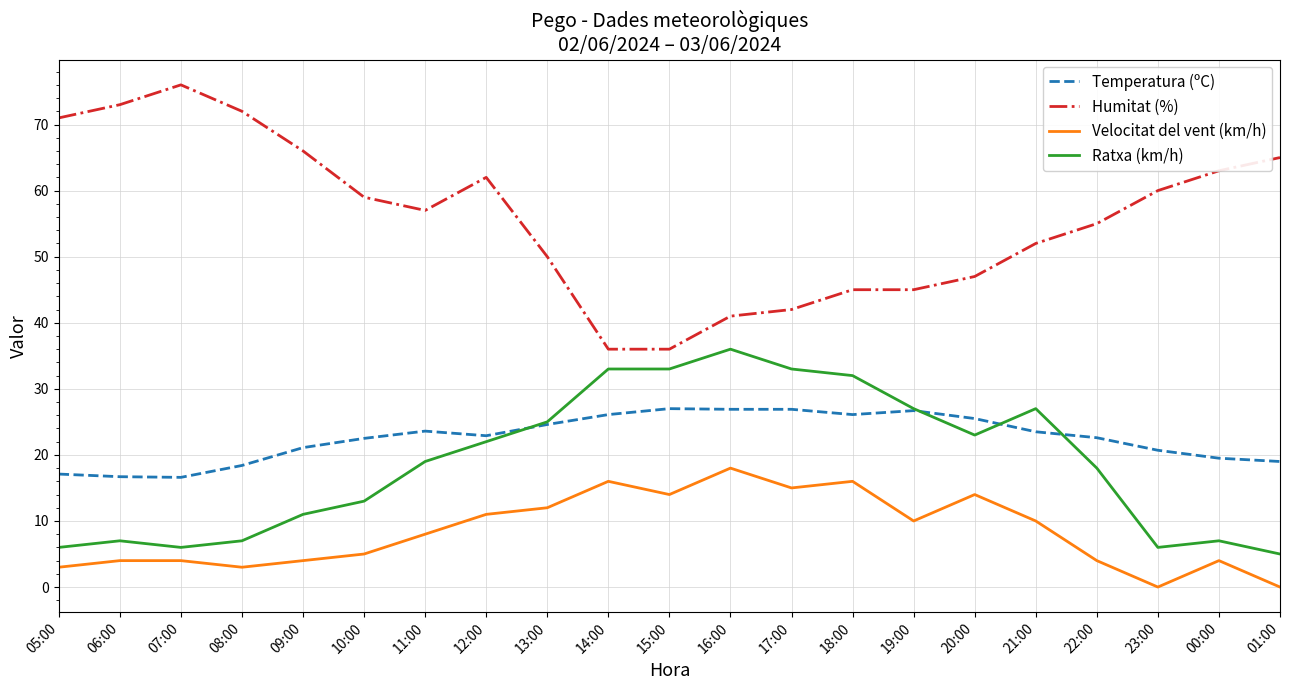

List the series in order of their peak value, lowest first.

Velocitat del vent (km/h), Temperatura (ºC), Ratxa (km/h), Humitat (%)